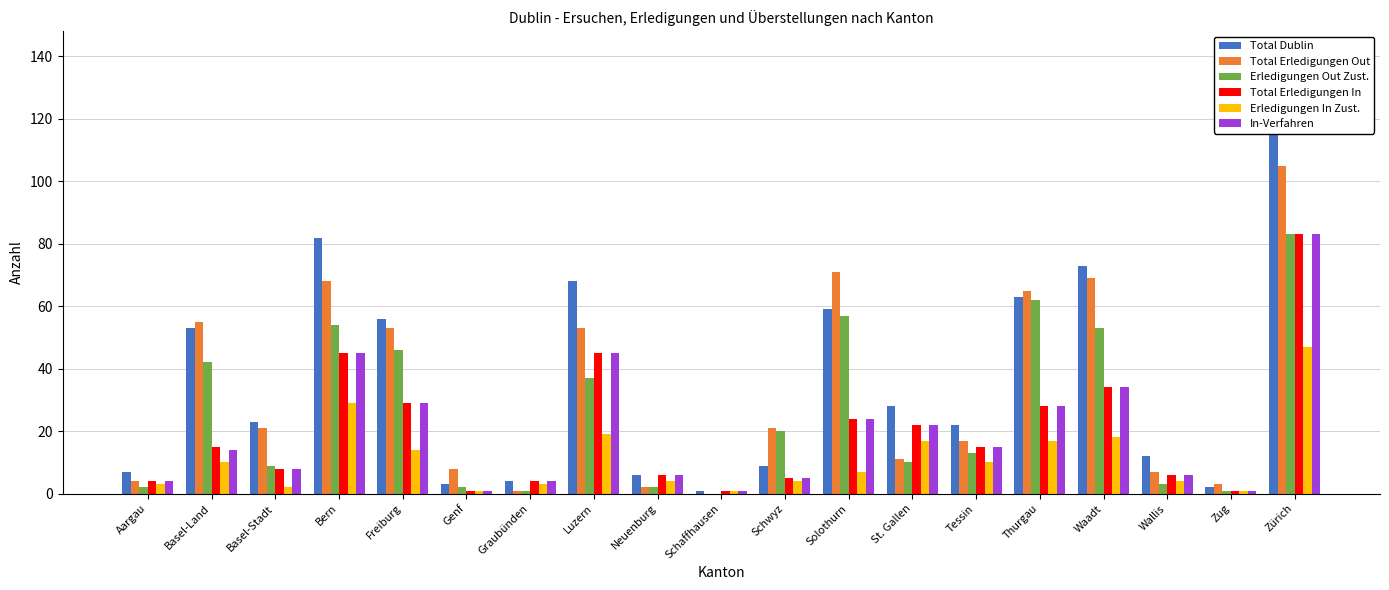

What is the label of the 14th bar from the right?

Genf